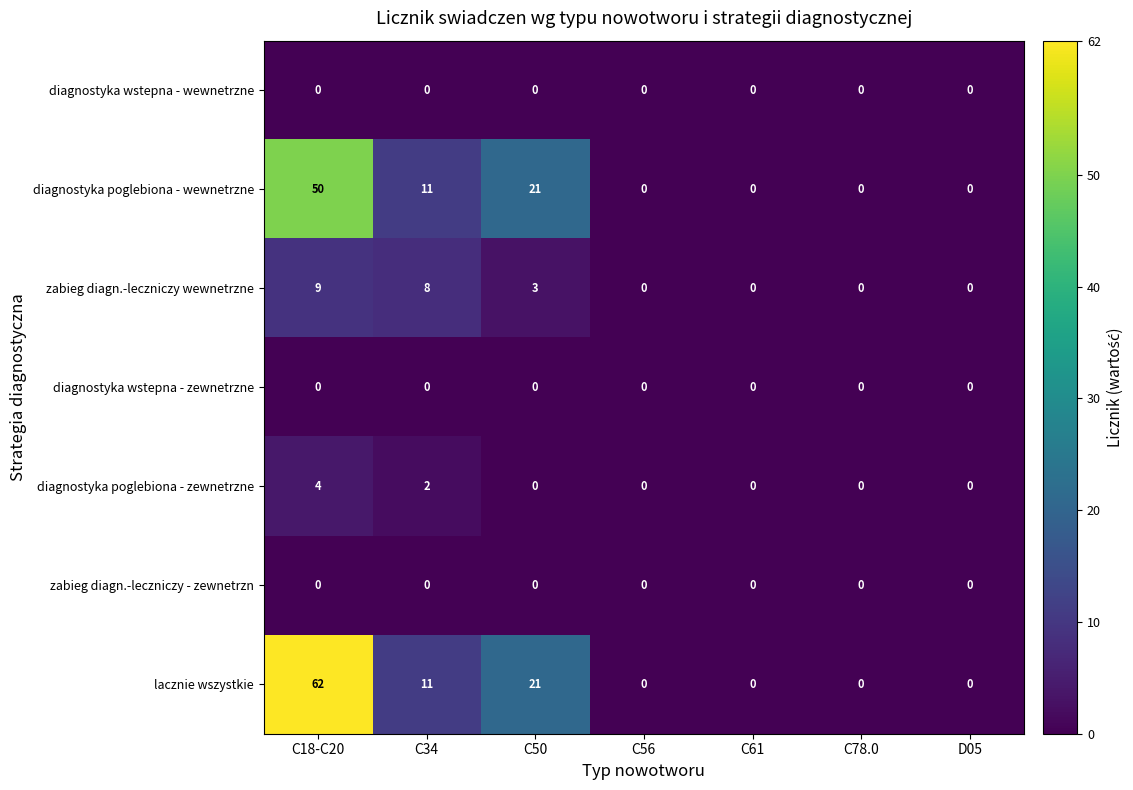

What is the approximate value of diagnostyka poglebiona - zewnetrzne at C18-C20?

4